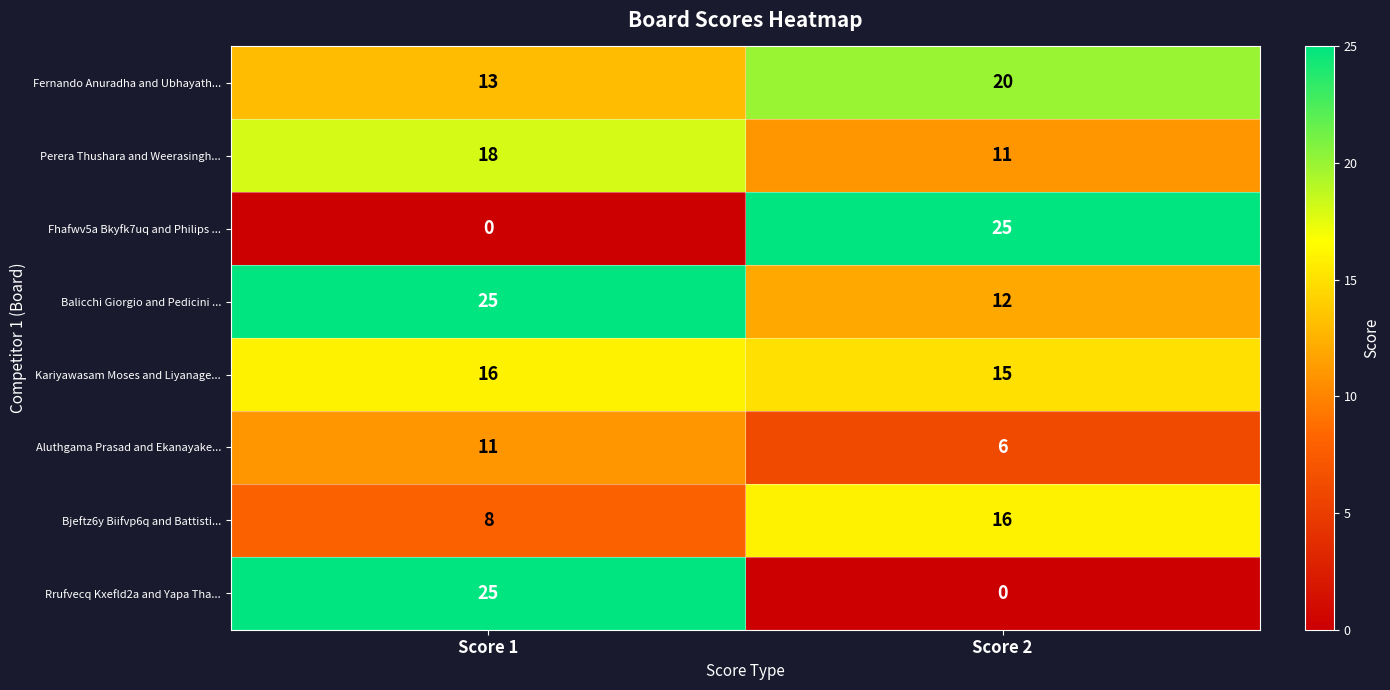

At which category is the sum across all series the highest?

Score 1